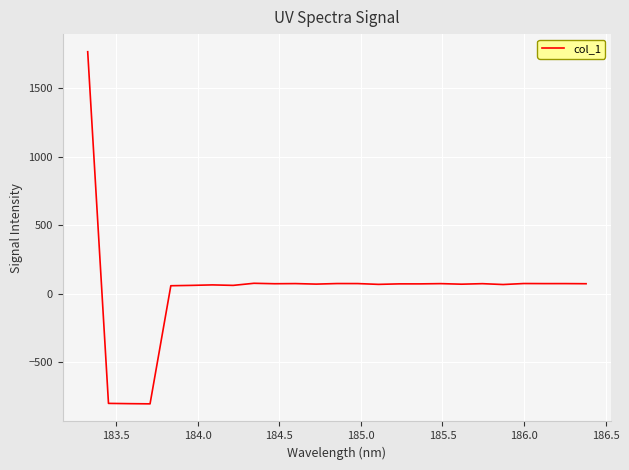

What is the difference between the maximum and minimum values?

2574.3